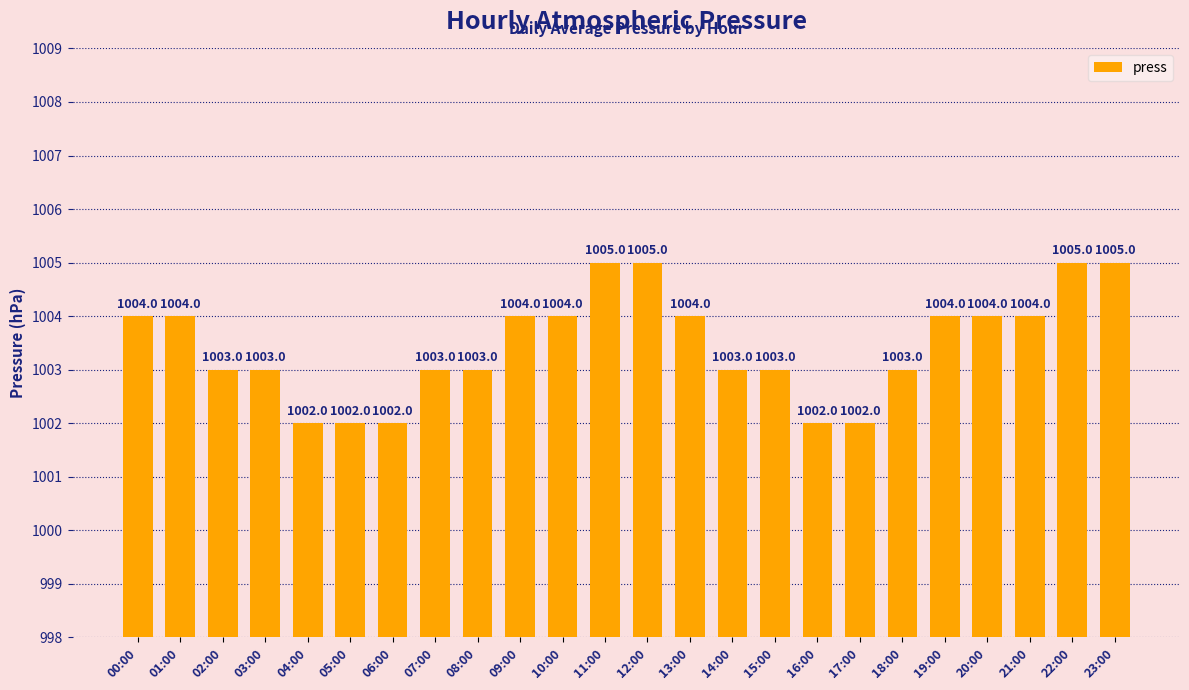

What is the label of the 24th bar from the left?

23:00